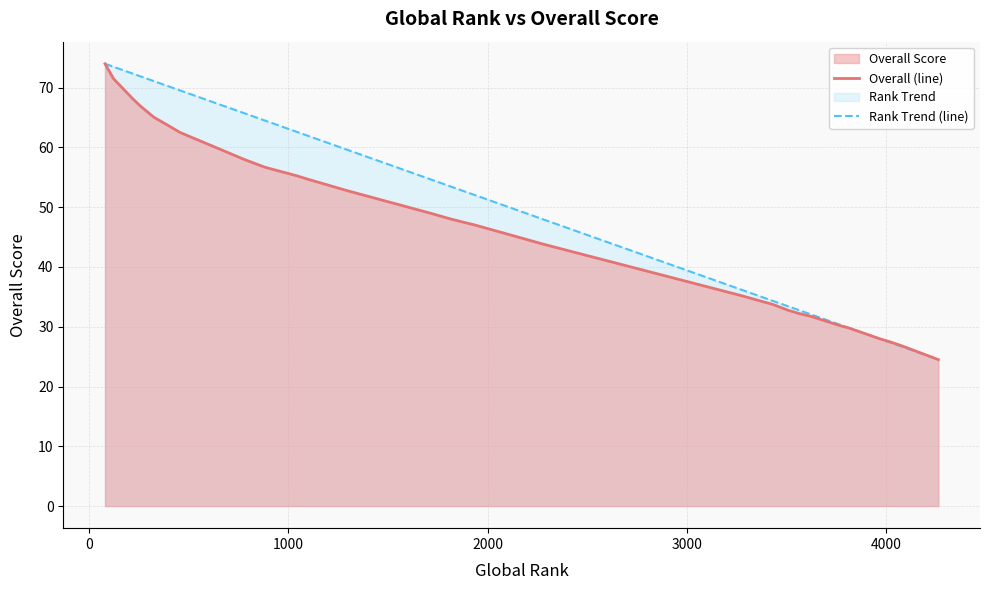

What is the sum of all Overall (line) values?

1817.8